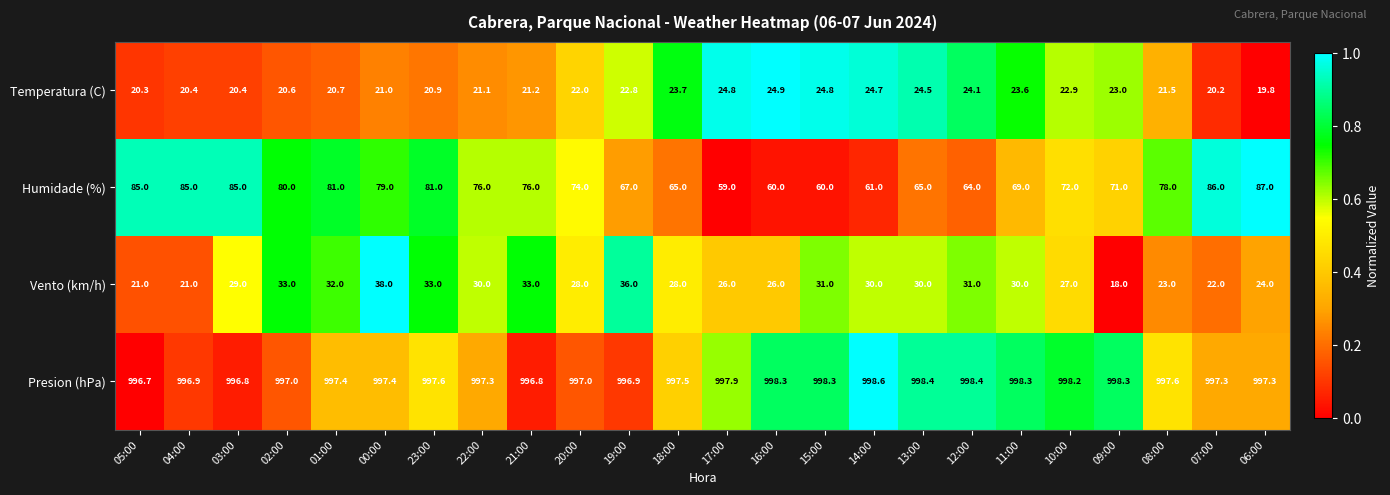

The value of Temperatura (C) at 03:00 is 29.3. True or false?

False